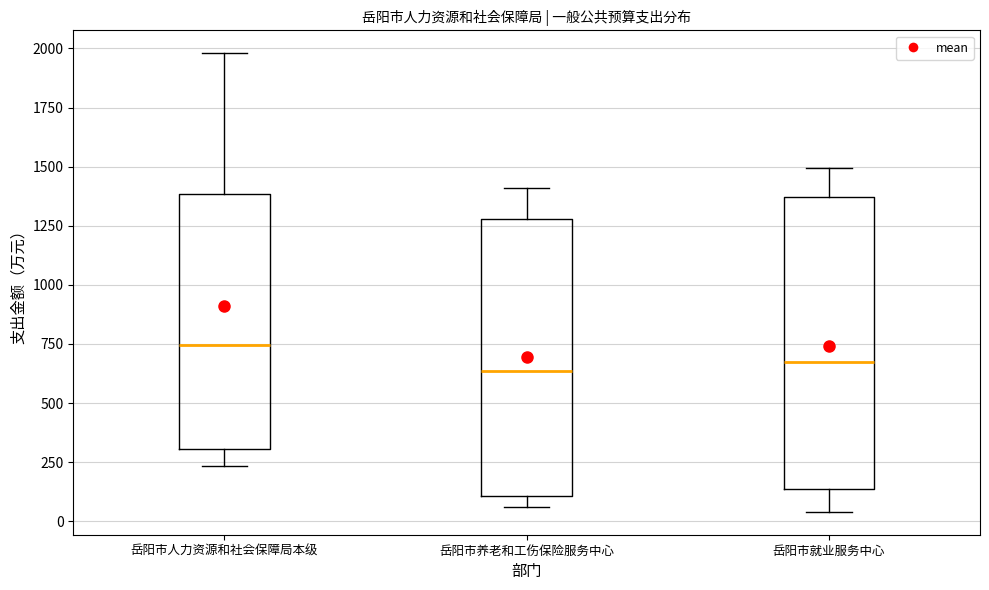

Reading left to right, transcribe this box plot: for each box, give where its median line is, the range the box spans, and where its two whiskers end, as read against the y-axis. The values are not printed on the chart, so give them approximately, as read against the axis.

岳阳市人力资源和社会保障局本级: median 750, box 300 to 1400, whiskers 250 to 2000
岳阳市养老和工伤保险服务中心: median 650, box 100 to 1300, whiskers 50 to 1400
岳阳市就业服务中心: median 650, box 150 to 1350, whiskers 50 to 1500